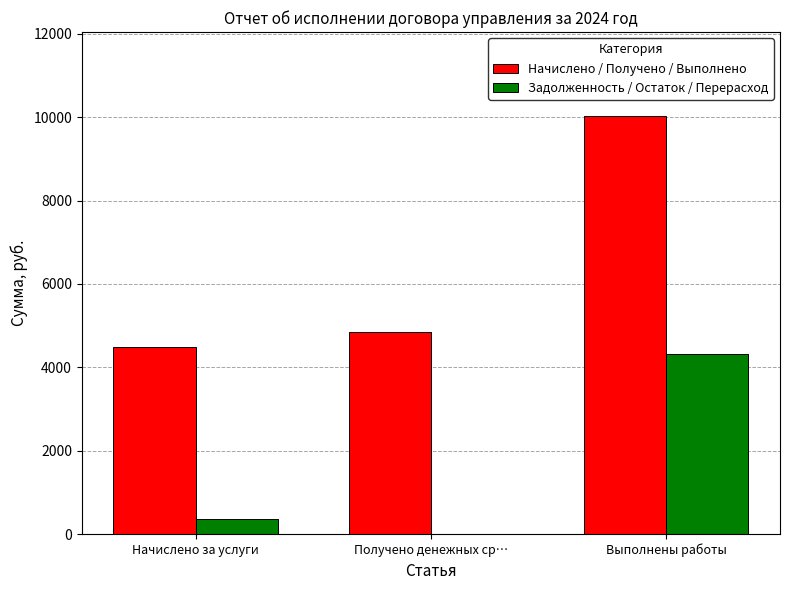

What is the highest value of the Задолженность / Остаток / Перерасход series?

4322.4